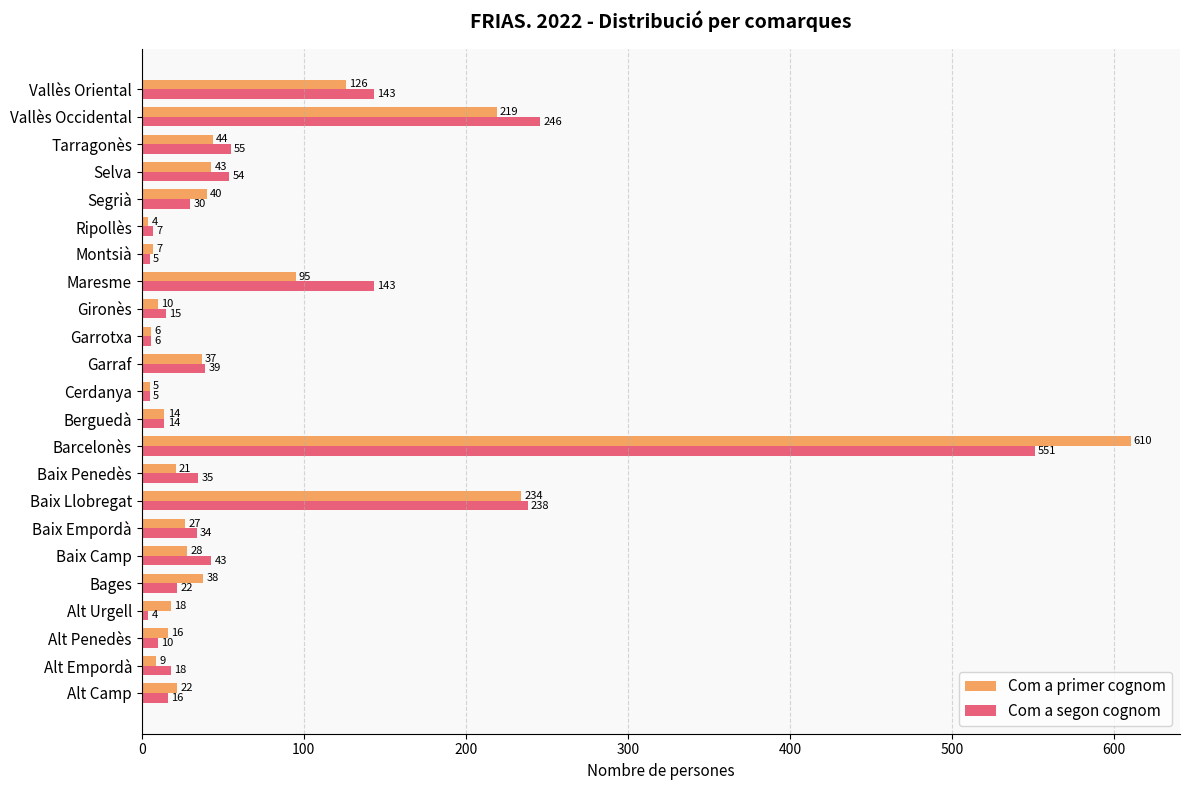

Which series has the largest range (max minus min)?

Com a primer cognom